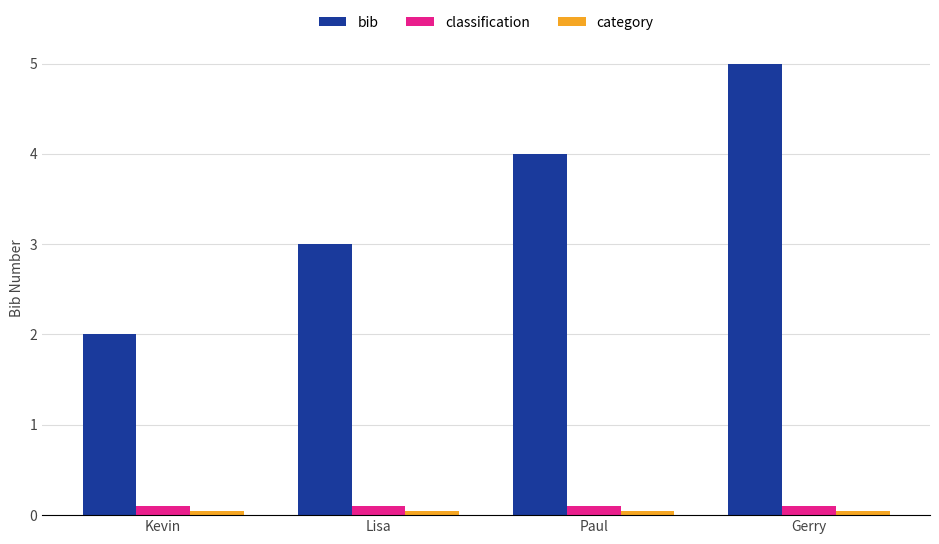

Is it true that bib equals 2.0 at Kevin?

True